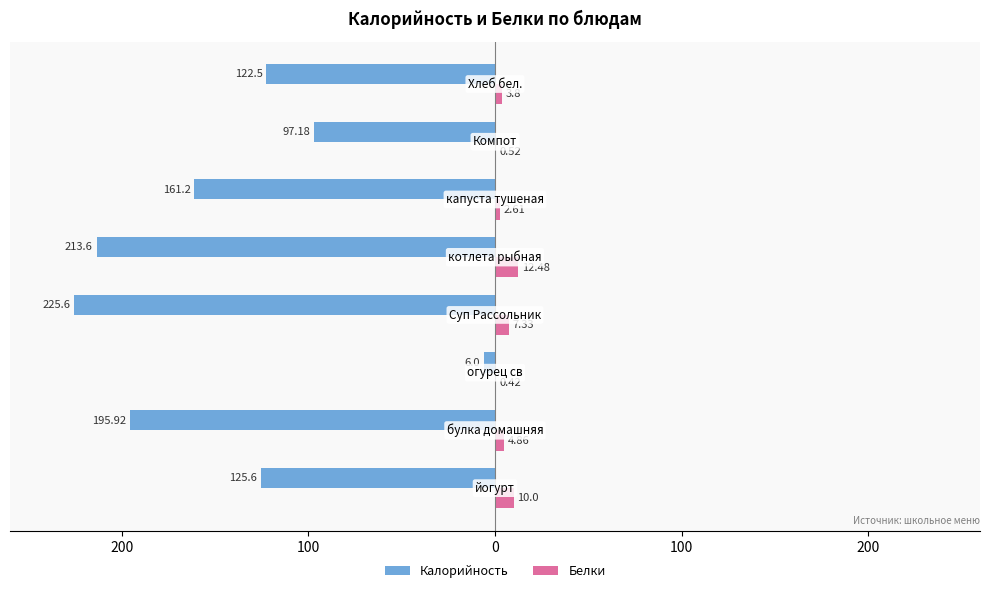

What is the lowest value of the Белки series?

0.4